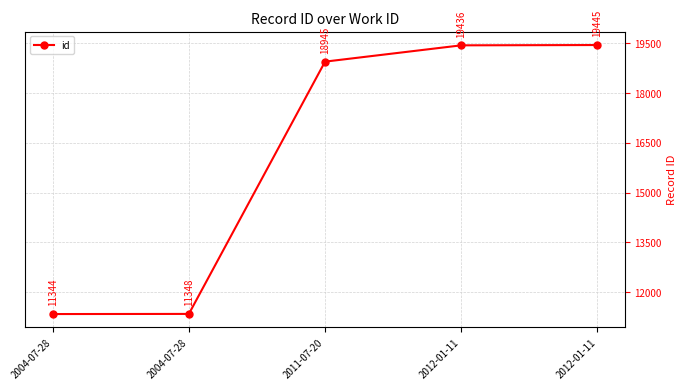

How many lines are shown in the chart?

1